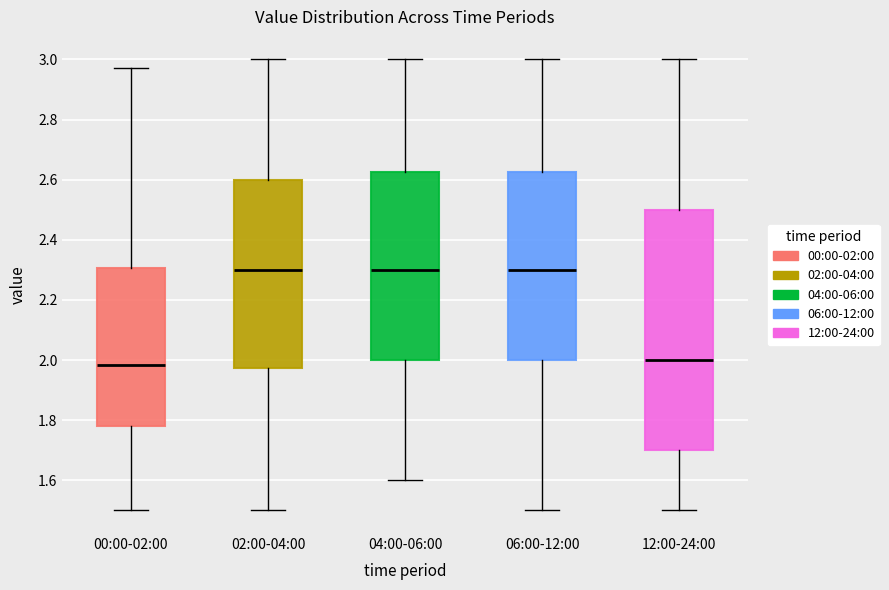

Comparing the boxes themselves (not the whiskers), which one is the tallest?

12:00-24:00